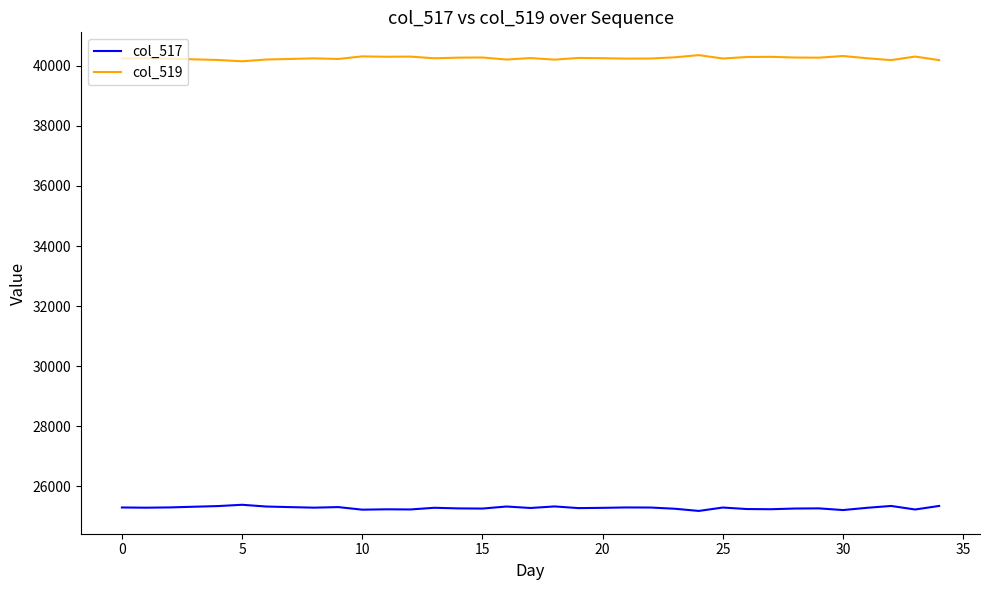

What is the highest value of the col_517 series?

25383